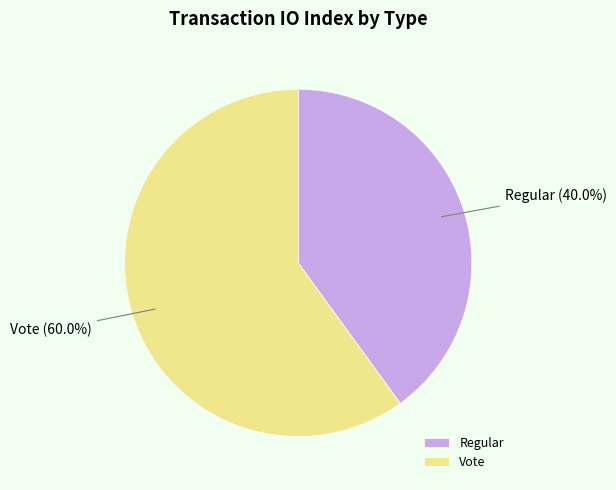

What percentage is the Regular slice, to the nearest percent?

40%